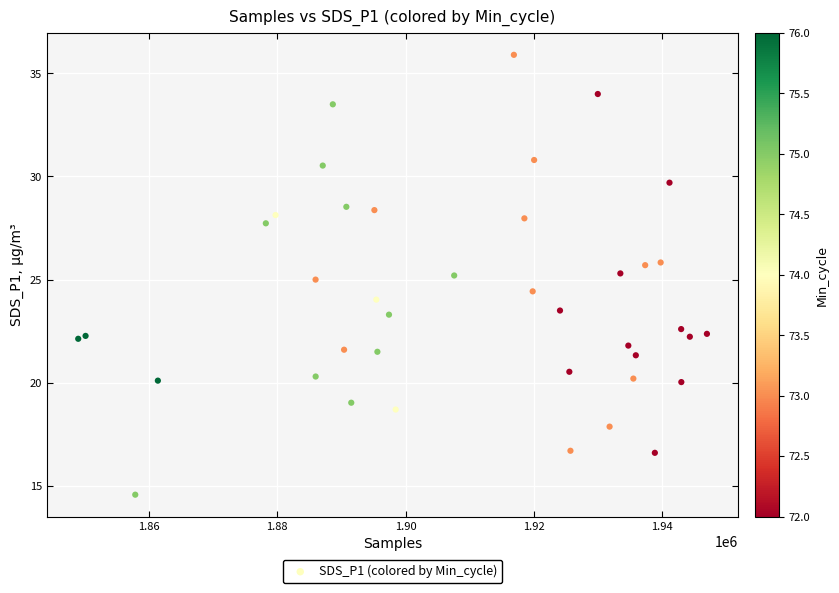

What is the range of X values (max minus min)?

98006.0